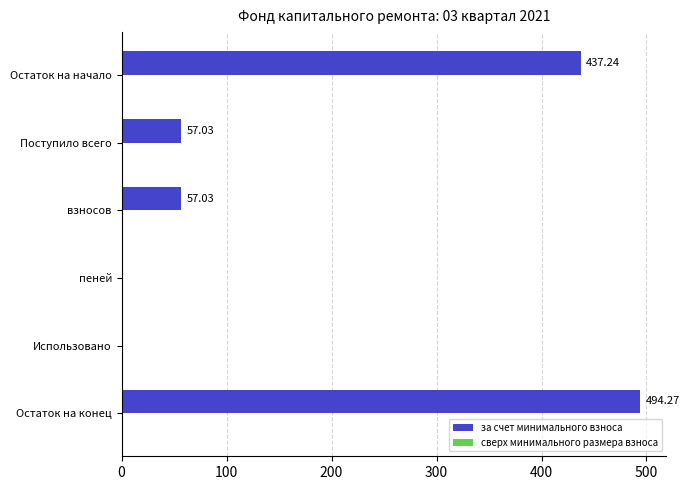

At which category does the chart reach its peak across all series?

Остаток на конец